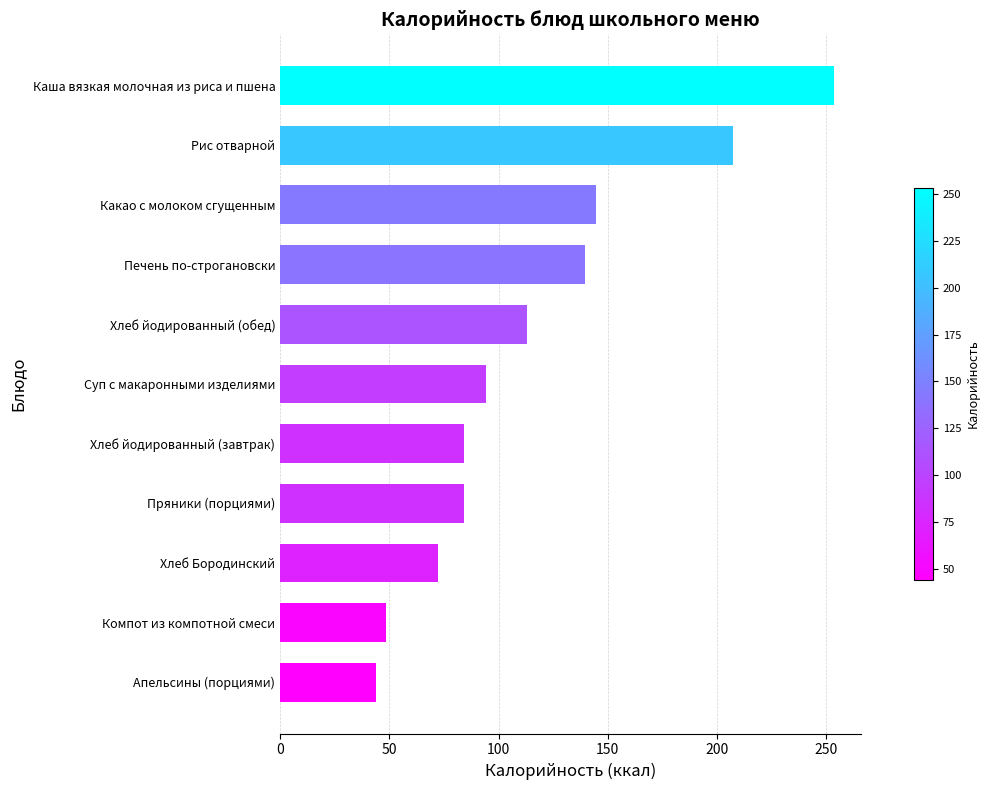

Which has a higher value, Рис отварной or Суп с макаронными изделиями?

Рис отварной